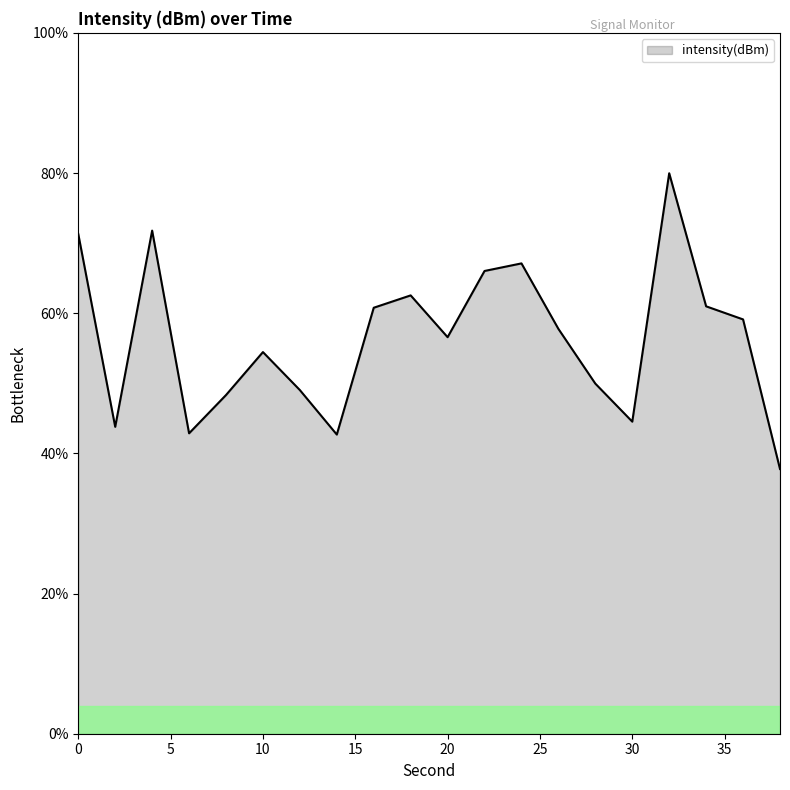

What is the difference between the maximum and minimum values?

42.2